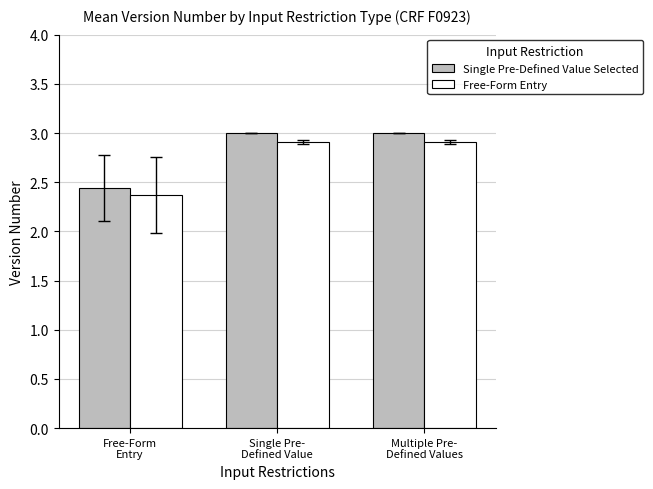

Which label corresponds to the smallest value in the chart?

Free-Form
Entry